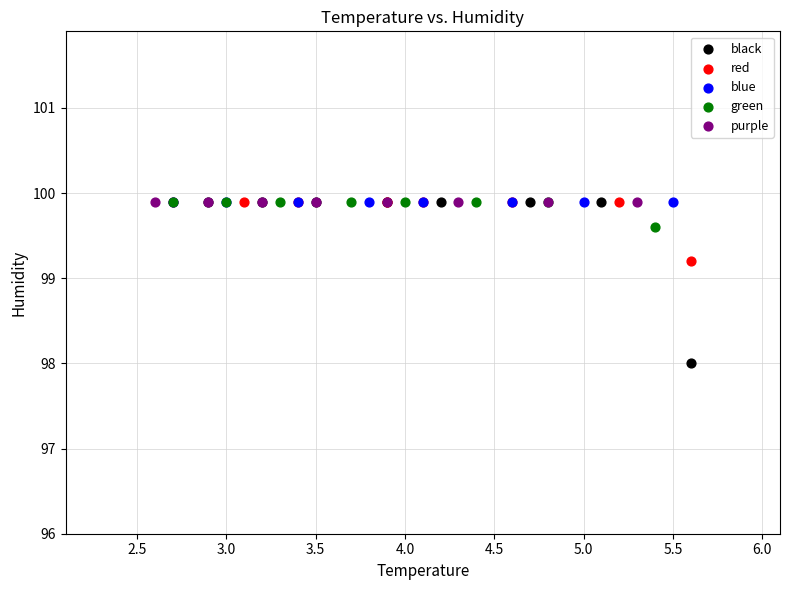

Which series reaches the minimum Y coordinate?

black